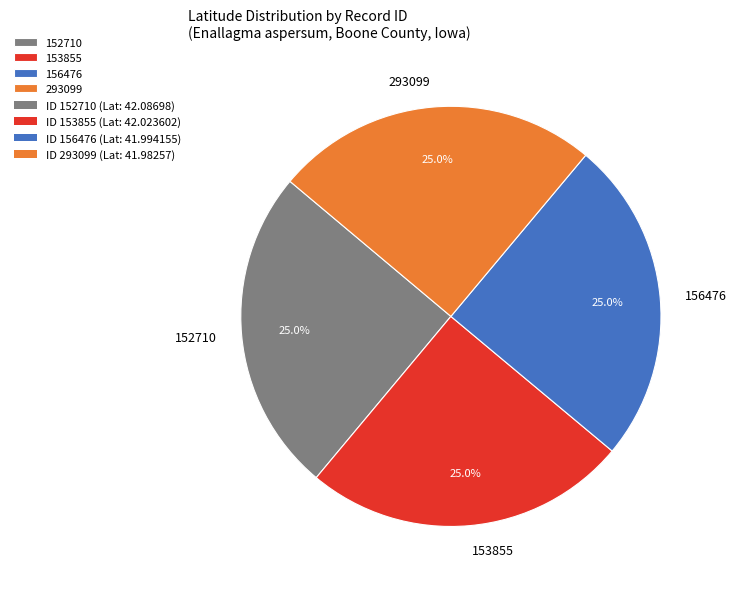

Is 293099 the majority of the pie?

No